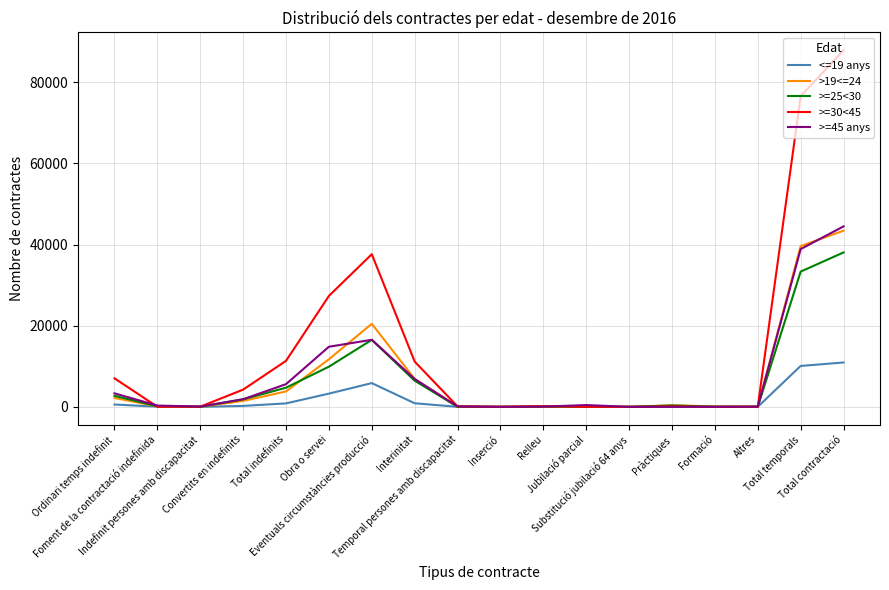

Is this an area chart (filled region under the line)?

No